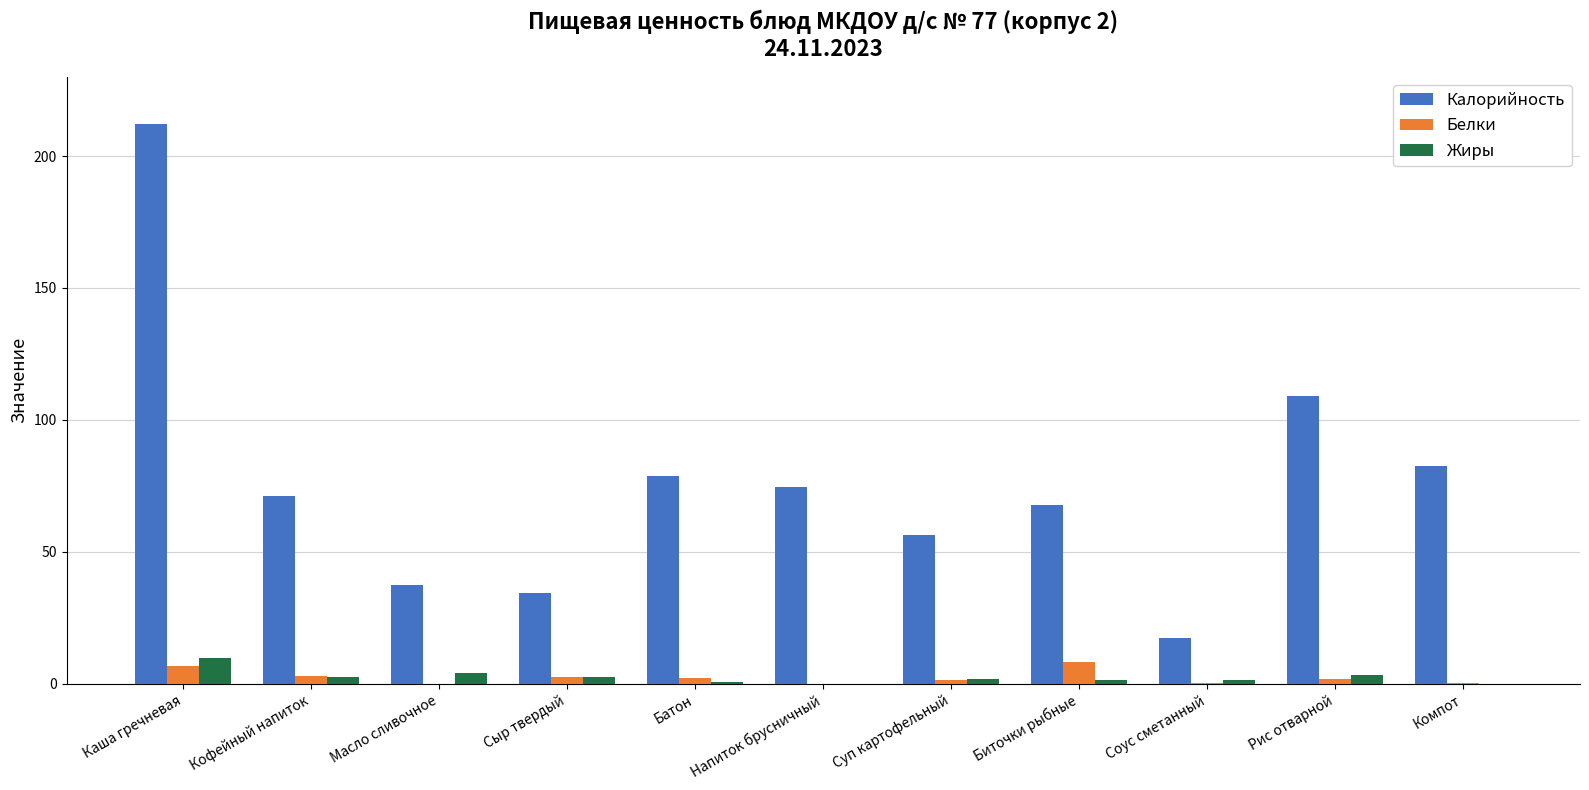

Does the chart contain stacked bars?

No